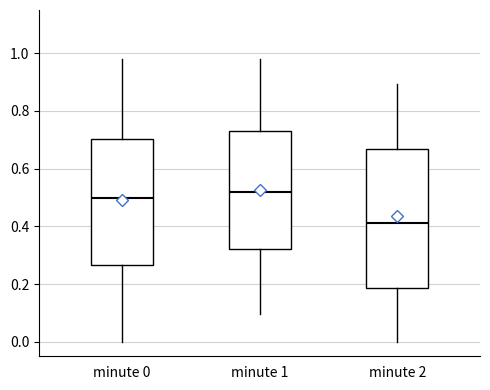

Reading left to right, read every box against the y-axis: the position of its median line, the range the box covers, and the ends of its whiskers. The values are not printed on the chart, so give them approximately, as read against the axis.

minute 0: median 0.50, box 0.26 to 0.70, whiskers 0.00 to 0.98
minute 1: median 0.52, box 0.32 to 0.72, whiskers 0.10 to 0.98
minute 2: median 0.42, box 0.18 to 0.66, whiskers 0.00 to 0.90